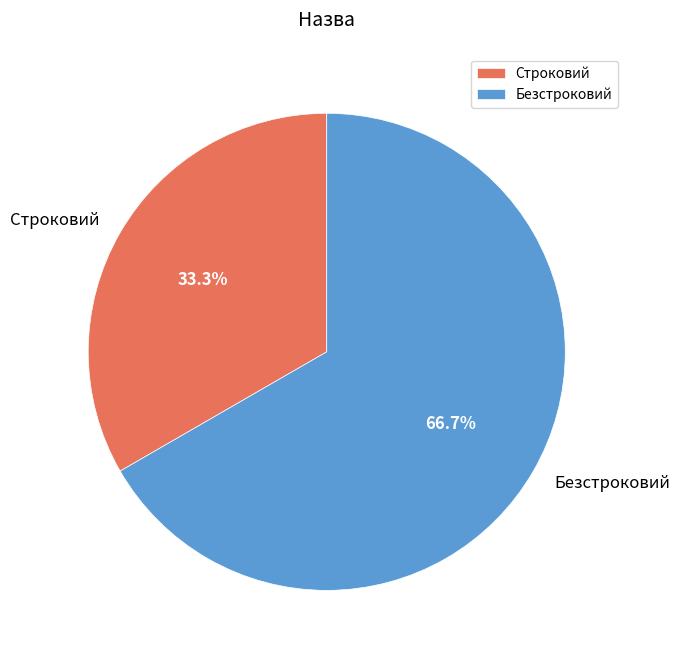

What is the ratio of the value at Безстроковий to the value at Строковий?

2.0